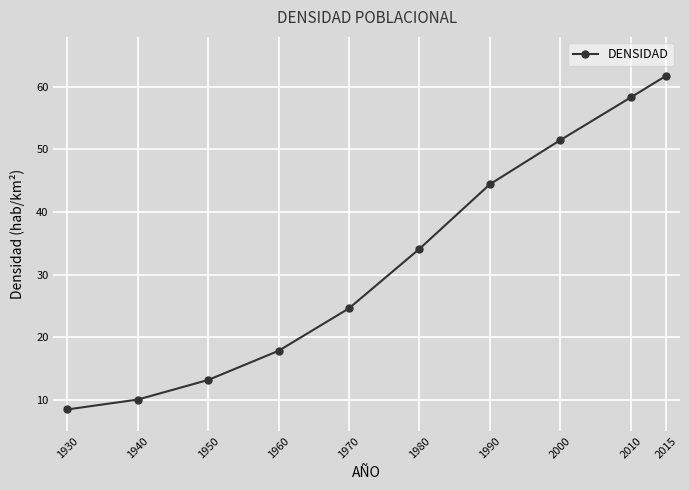

Reading right to left, extract all data points from this chart.

61.8	58.3	51.5	44.4	34.1	24.6	17.8	13.2	10.0	8.4